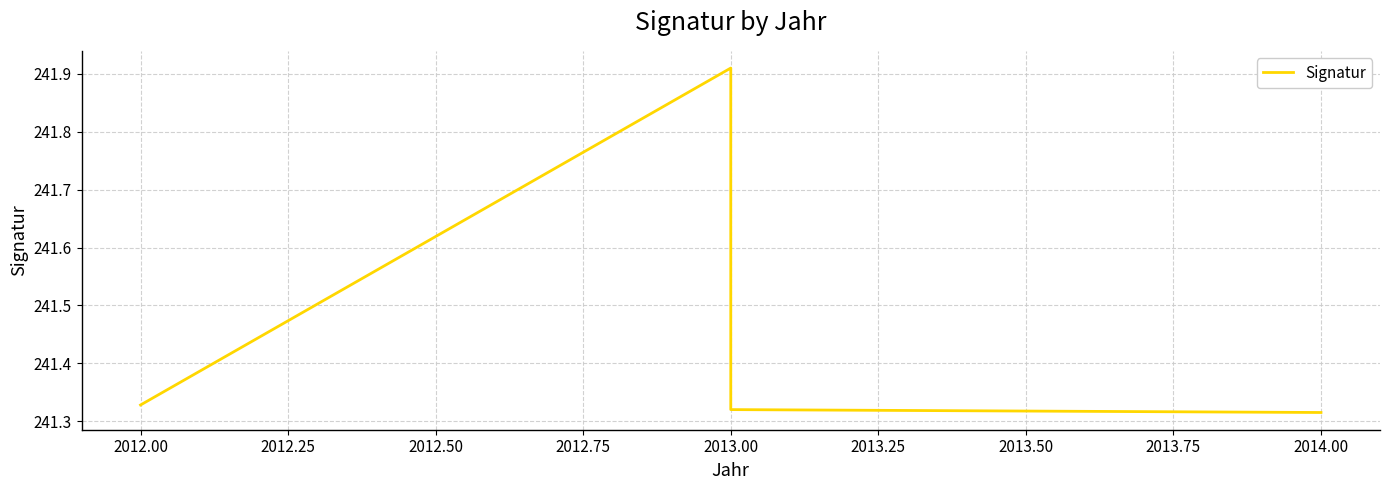

What is the sum of the values at 2012.00 and 2013.00?

482.6